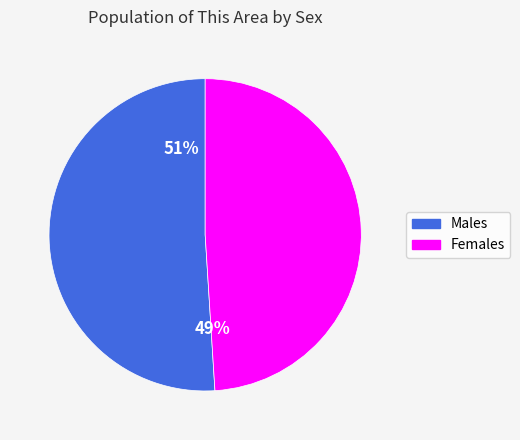

Approximately how many times larger is the value at Females compared to Males?

1.0